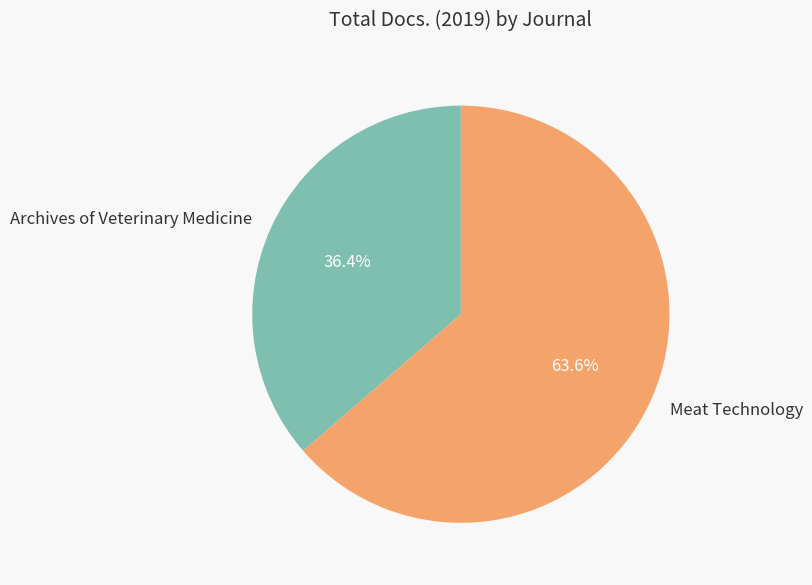

Which slice is the largest?

Meat Technology